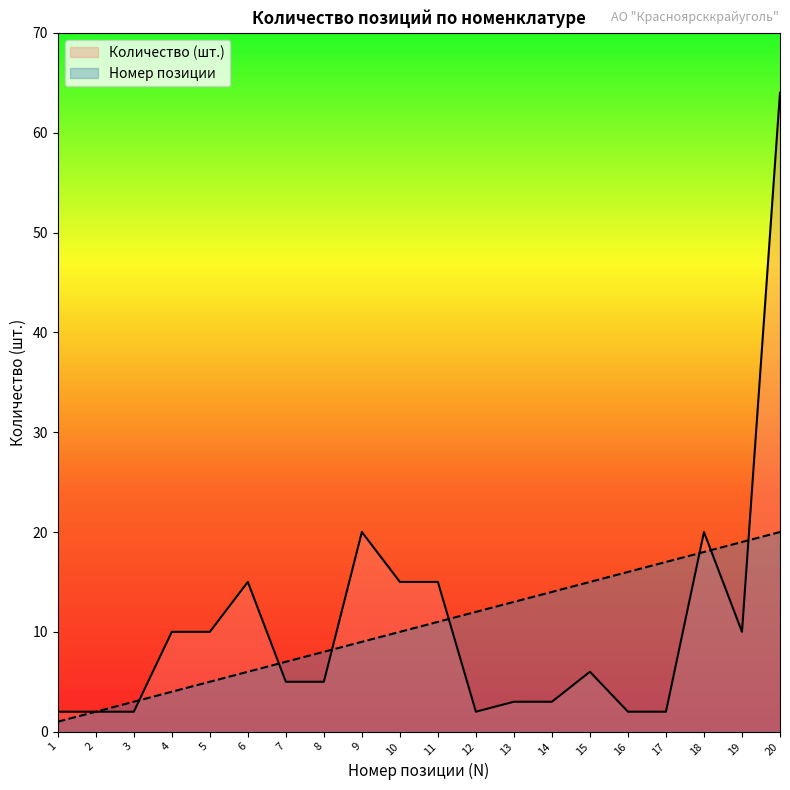

Where is Количество (шт.) nearest to the value 33?

9